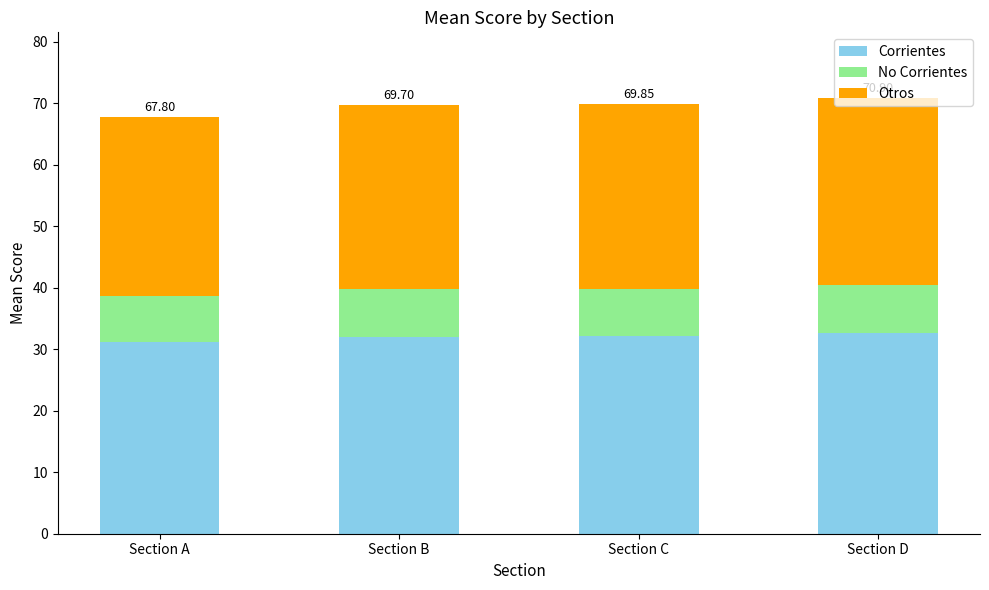

What is the total value across all series at Section C?

69.8